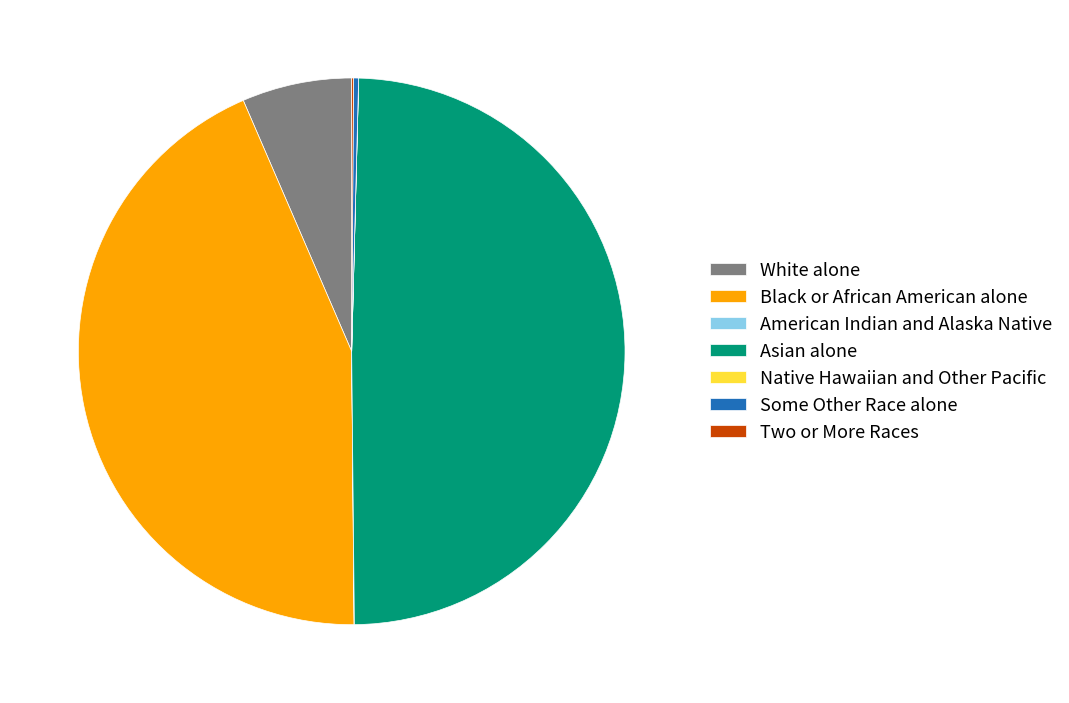

True or false: Black or African American alone accounts for 56% of the total.

False